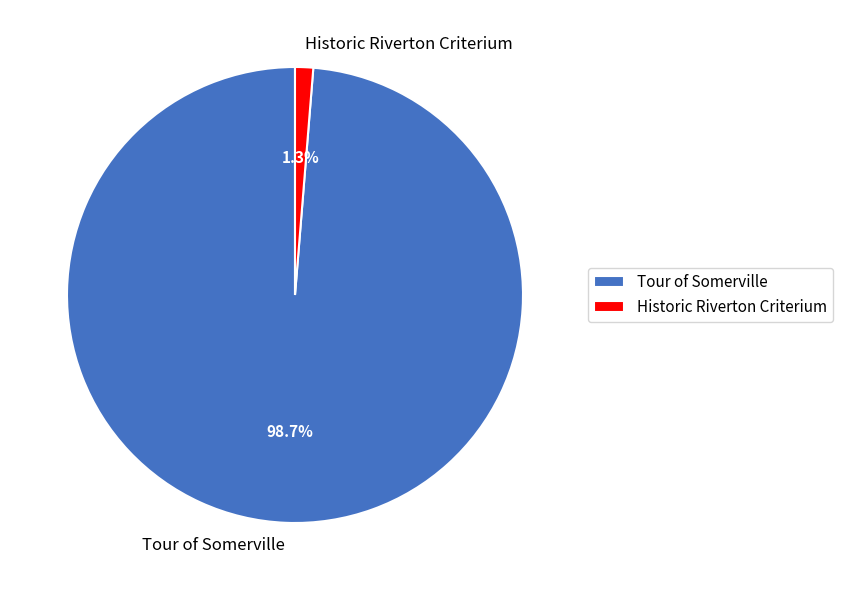

Combined, do Tour of Somerville and Historic Riverton Criterium account for over 50%?

Yes